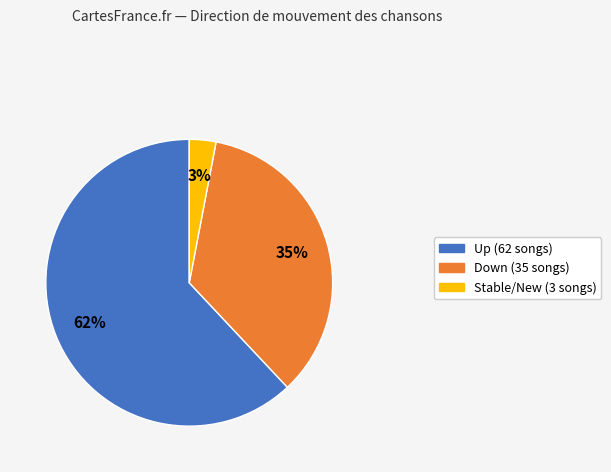

To the nearest percent, what is the difference between the largest and smallest slice percentages?

59%